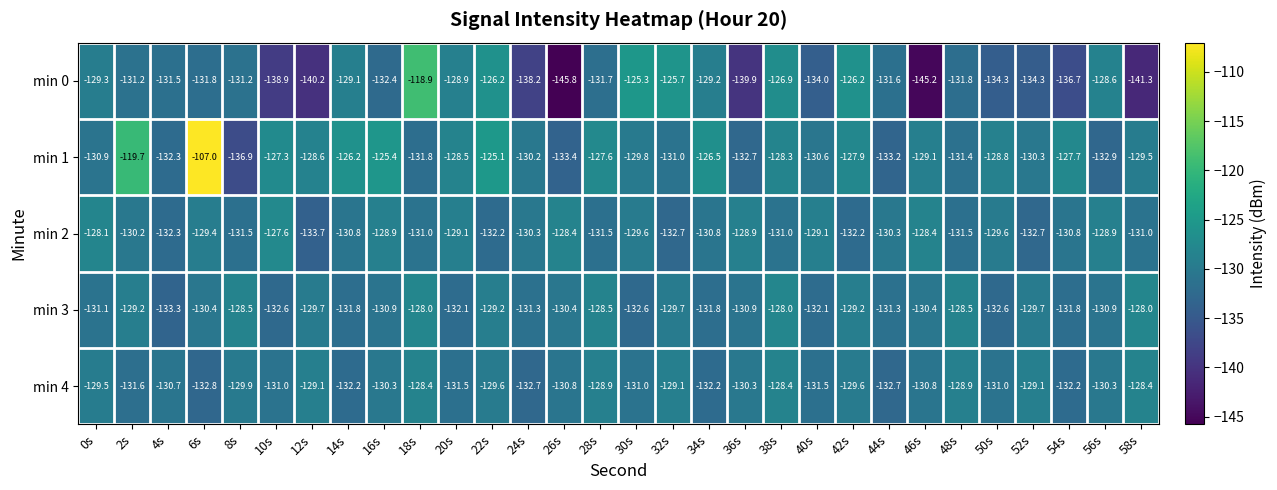

Which series changed the most between 38s and 40s?

min 0